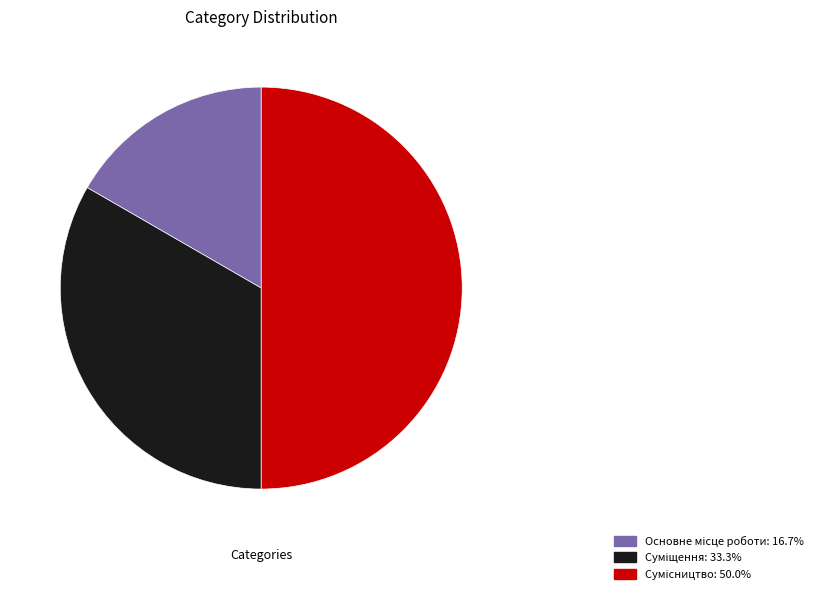

How many slices are in this pie chart?

3